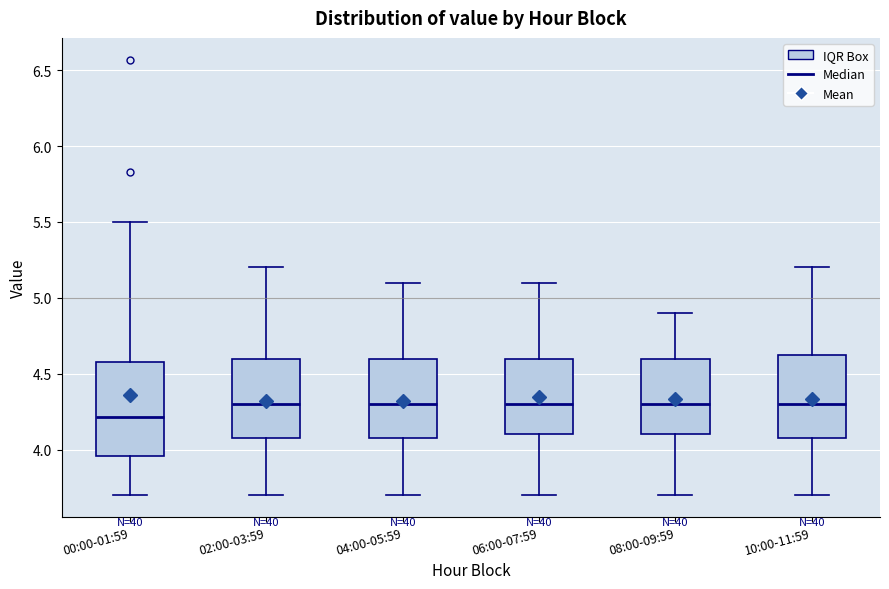

Reading left to right, read every box against the y-axis: the position of its median line, the range the box covers, and the ends of its whiskers. The values are not printed on the chart, so give them approximately, as read against the axis.

00:00-01:59: median 4.20, box 3.95 to 4.60, whiskers 3.70 to 5.50
02:00-03:59: median 4.30, box 4.10 to 4.60, whiskers 3.70 to 5.20
04:00-05:59: median 4.30, box 4.10 to 4.60, whiskers 3.70 to 5.10
06:00-07:59: median 4.30, box 4.10 to 4.60, whiskers 3.70 to 5.10
08:00-09:59: median 4.30, box 4.10 to 4.60, whiskers 3.70 to 4.90
10:00-11:59: median 4.30, box 4.10 to 4.65, whiskers 3.70 to 5.20